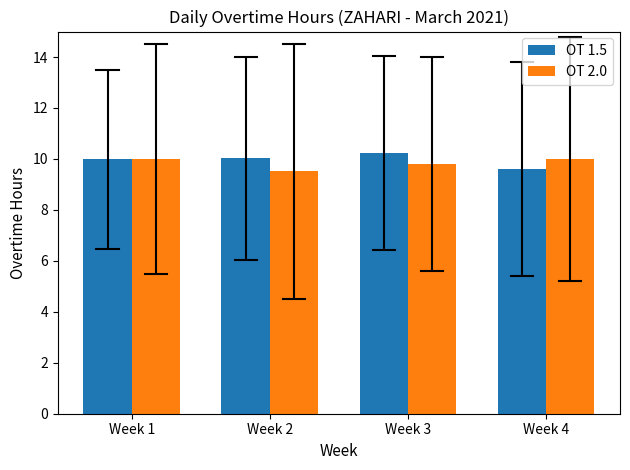

What value does the OT 2.0 series have at Week 3?

9.8